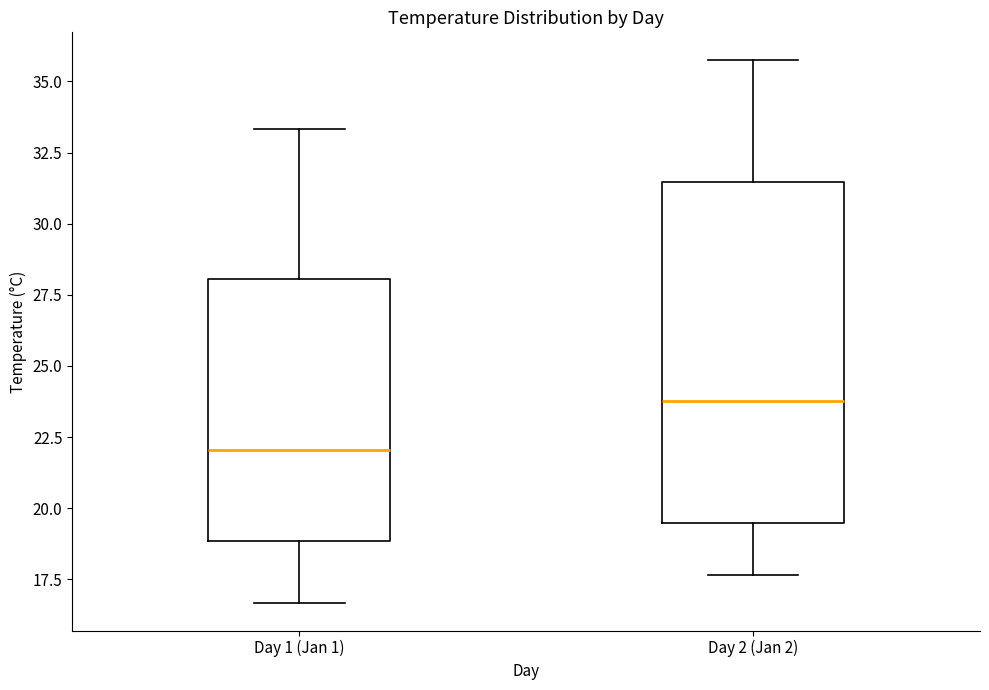

Where does the lower whisker of the box for Day 1 (Jan 1) end on the y-axis? The values are not printed on the chart, so give them approximately, as read against the axis.

16.5